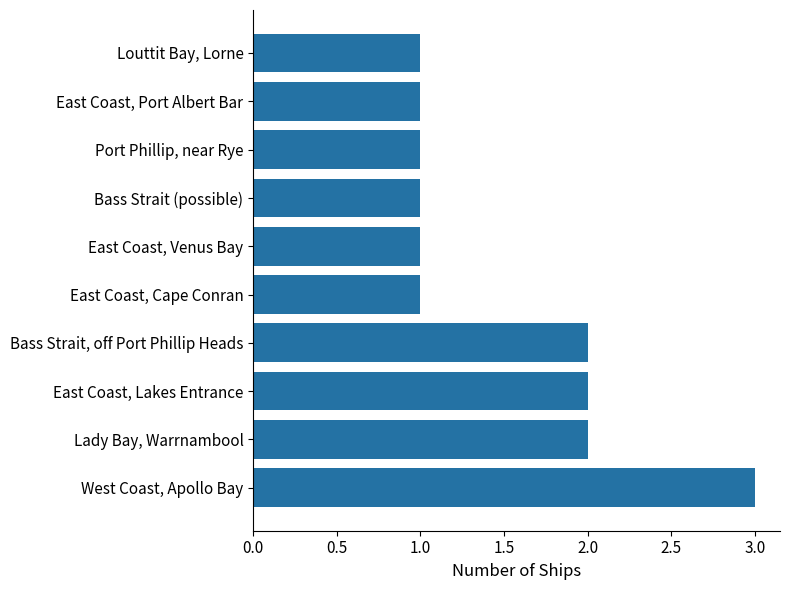

Reading bottom to top, extract all data points from this chart.

3	2	2	2	1	1	1	1	1	1